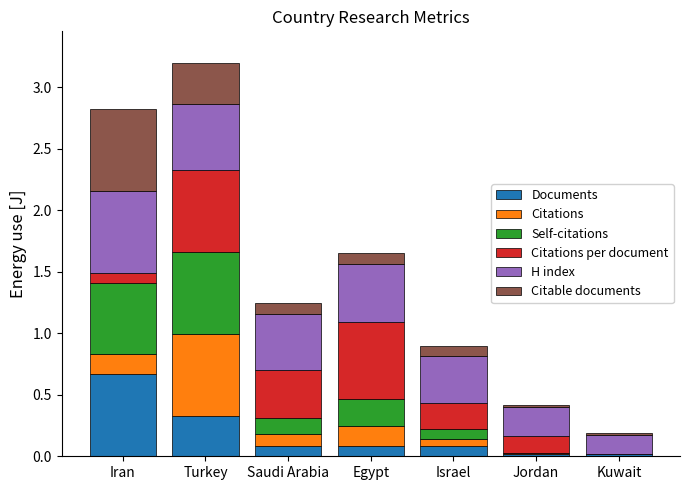

At which label does Documents reach its peak?

Iran